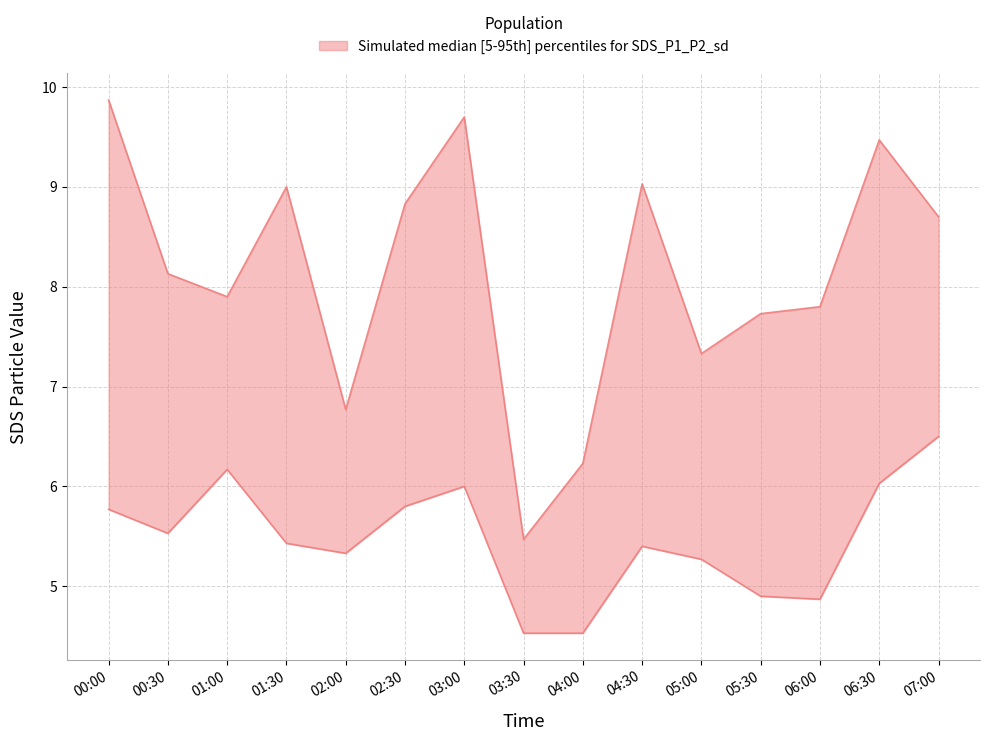

True or false: SDS_P1 and SDS_P2 cross at least once.

False